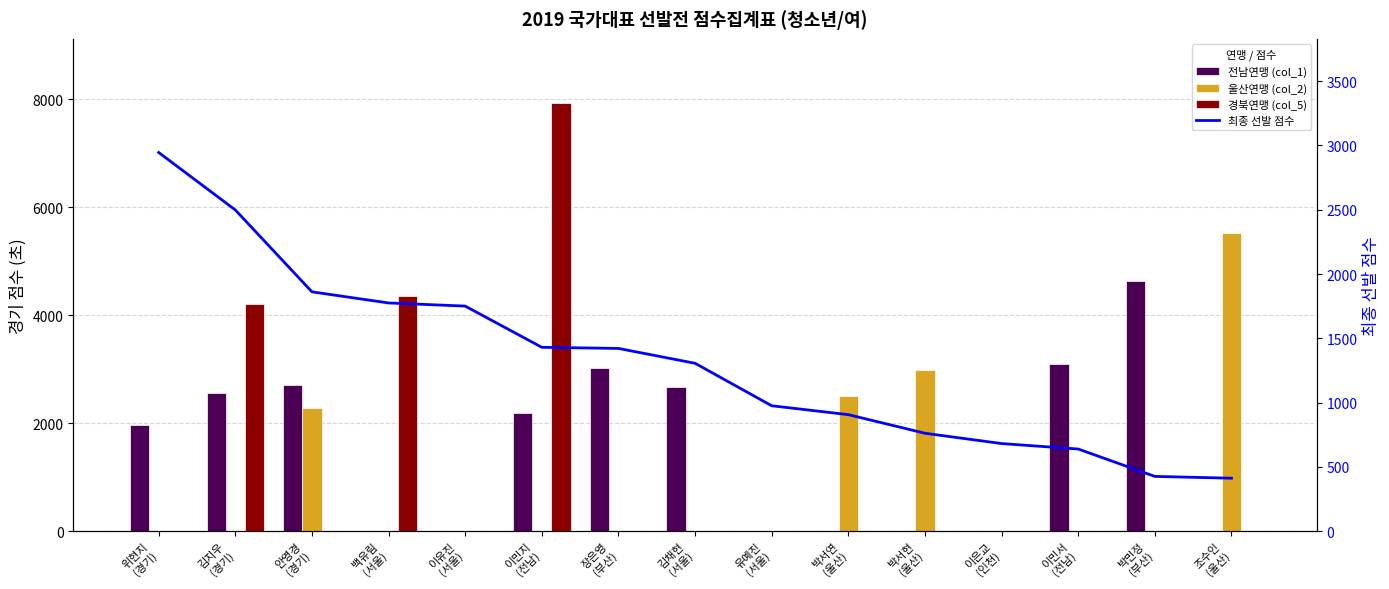

What is the lowest value of the 최종 선발 점수 series?

412.7